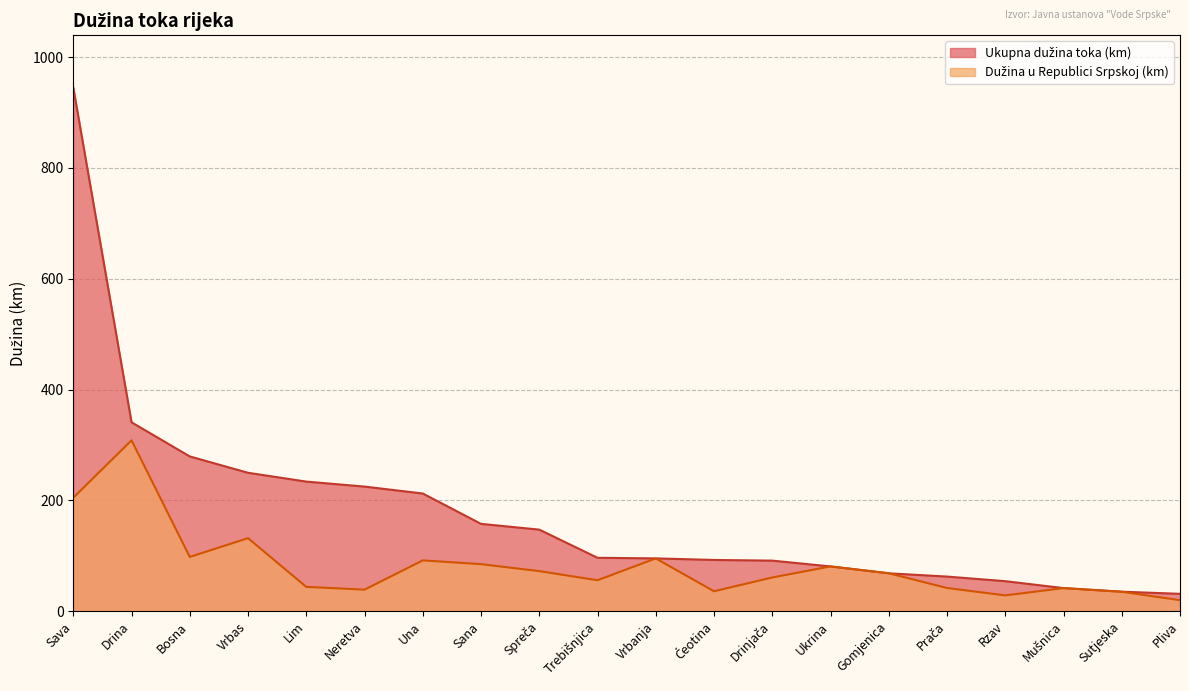

How many lines are shown in the chart?

2